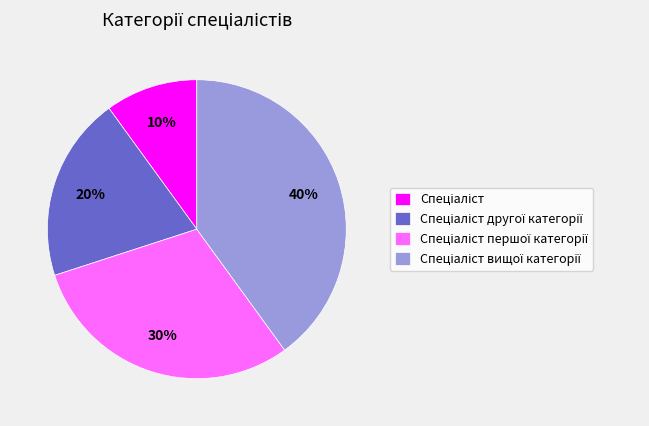

Is there any slice that represents more than half of the pie?

No